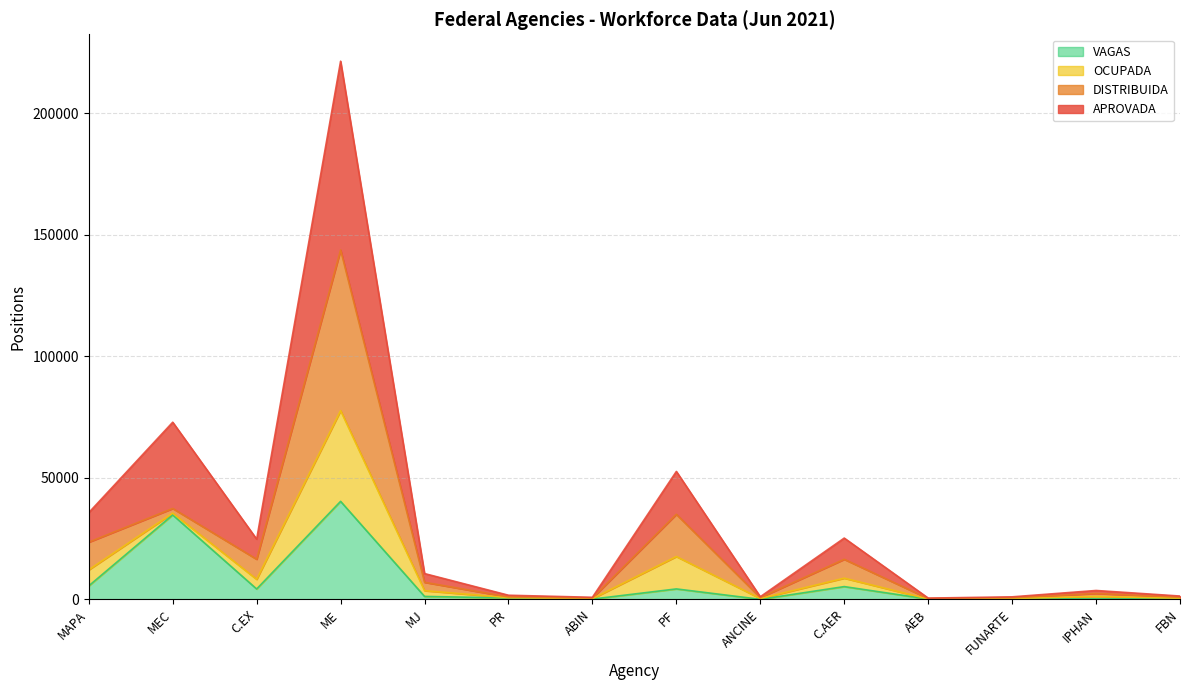

Is the value of VAGAS at AEB greater than the value of APROVADA at PR?

No